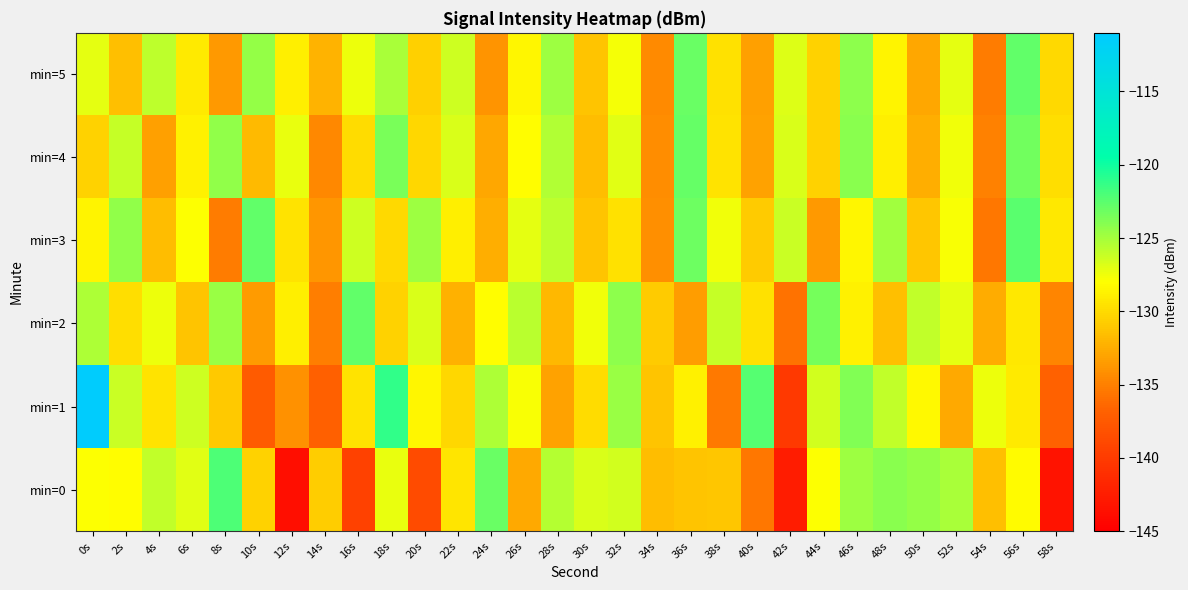

At 14s, list the series in order from smallest to largest.

min=1, min=2, min=4, min=3, min=5, min=0